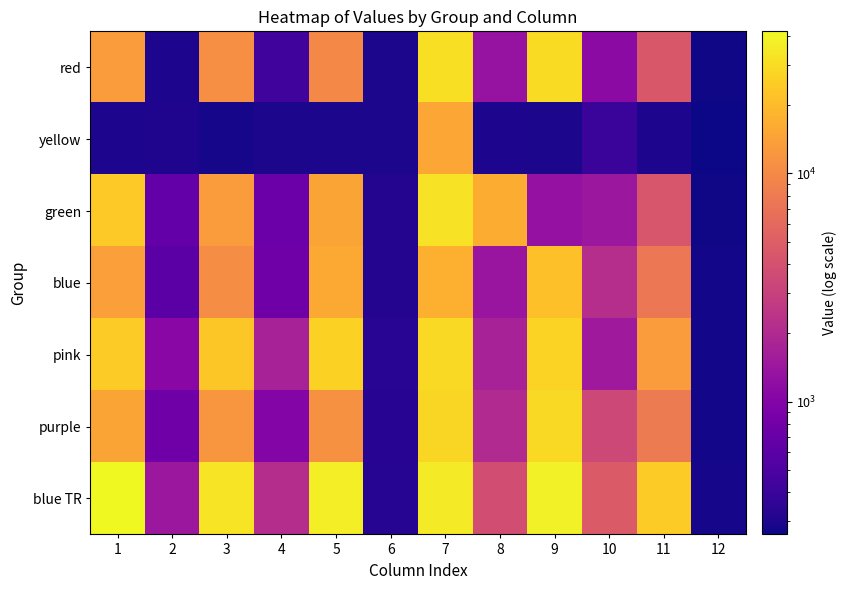

At 3, list the series in order from largest to smallest.

blue TR, pink, green, purple, red, blue, yellow